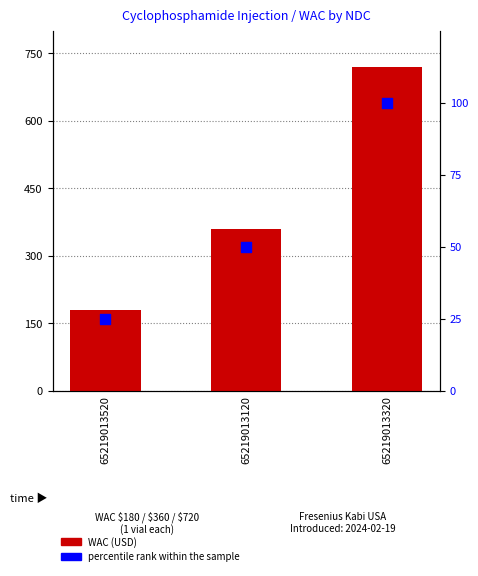

At which category is the sum across all series the highest?

65219013320